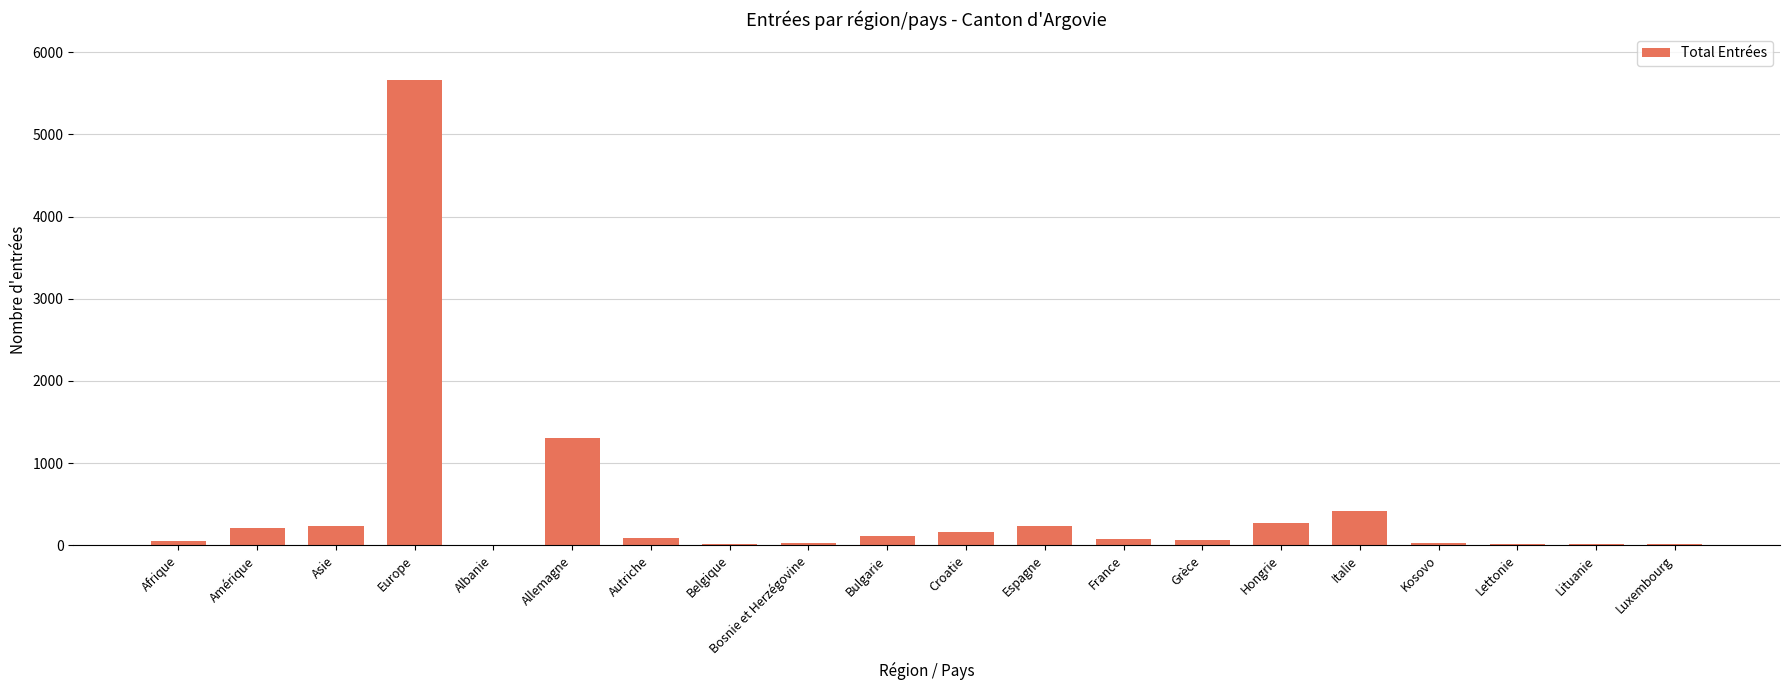

The chart shows a value of 27 at Kosovo. True or false?

True